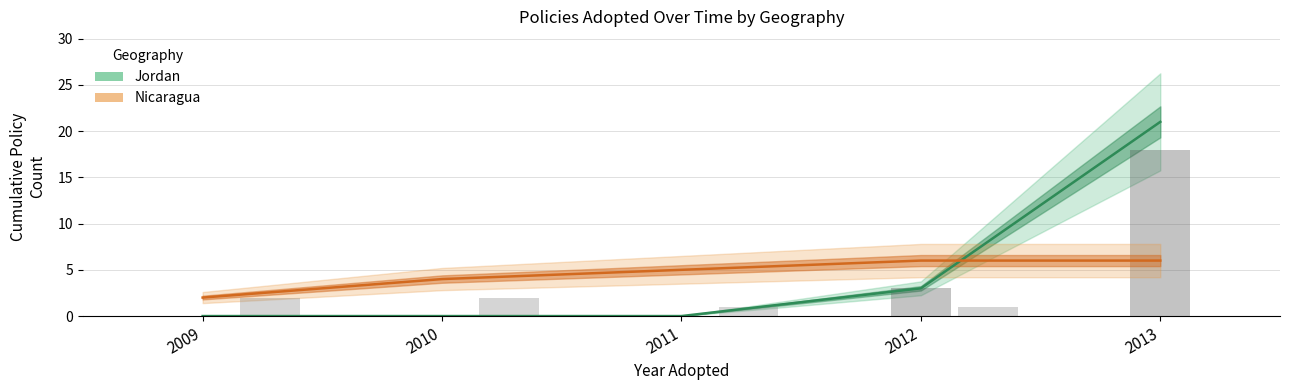

Reading left to right, extract all data points from this chart.

Jordan: 0	0	0	3	21
Nicaragua: 2	4	5	6	6